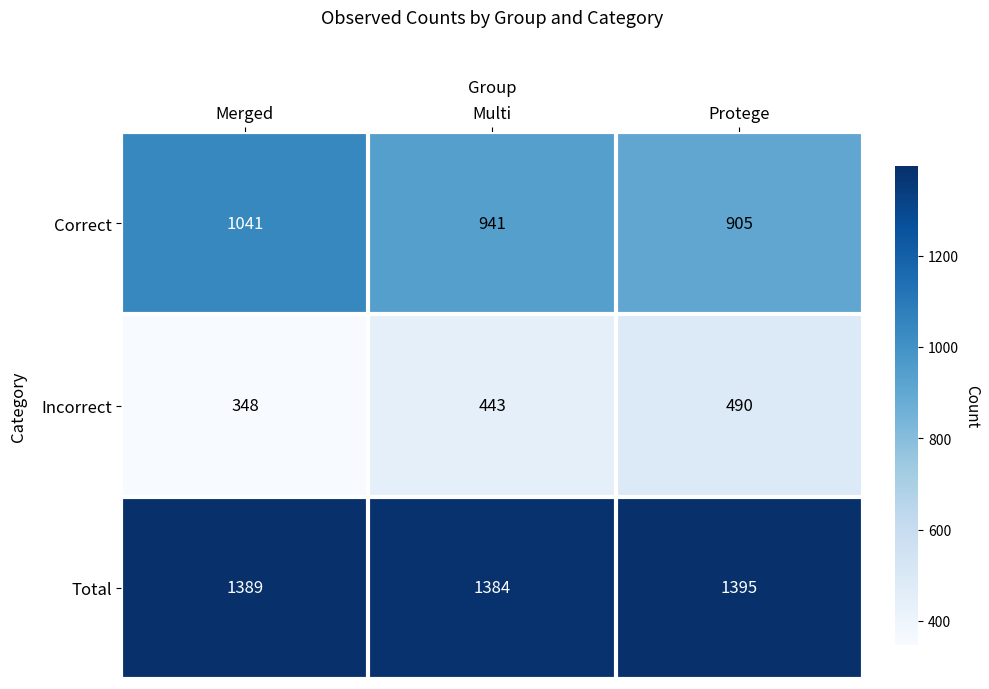

How many series are shown in this chart?

3